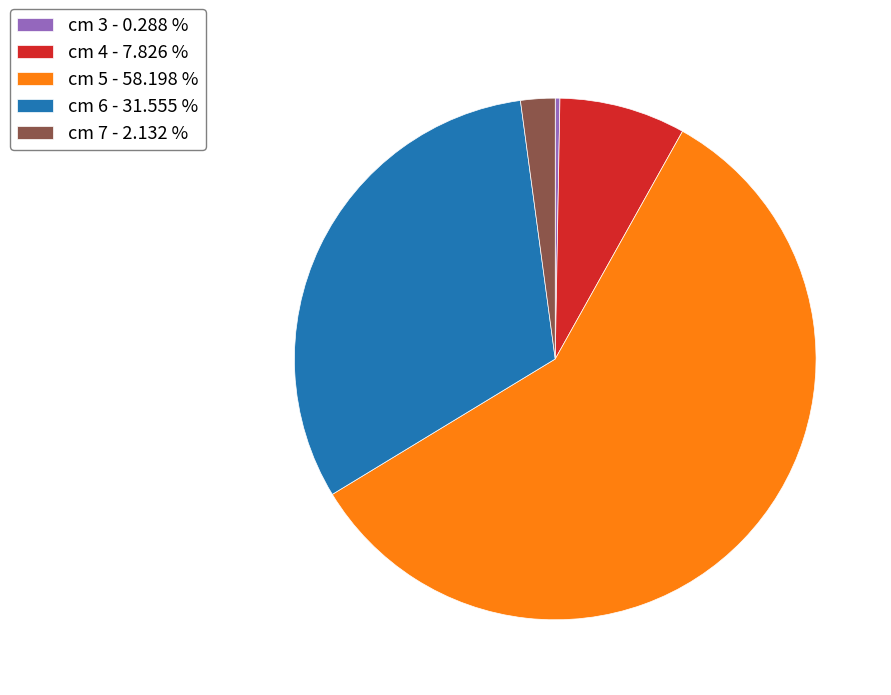

Between cm 7 - 2.132 % and cm 4 - 7.826 %, which is larger?

cm 4 - 7.826 %